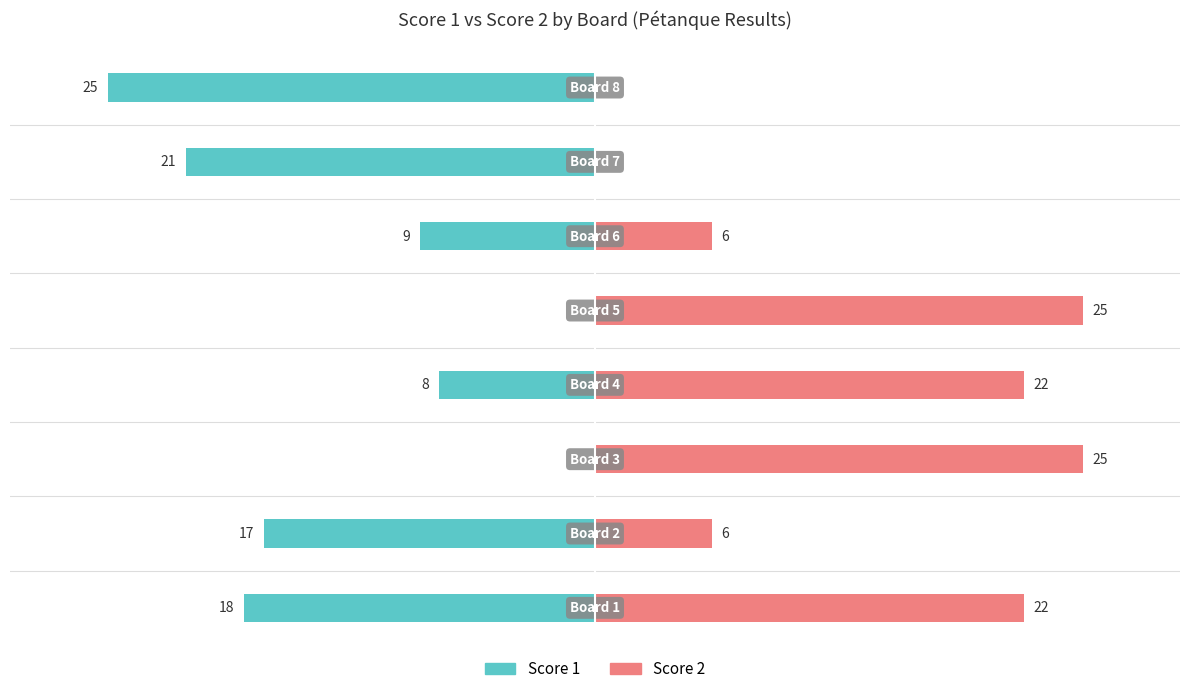

How many groups of bars are there?

8